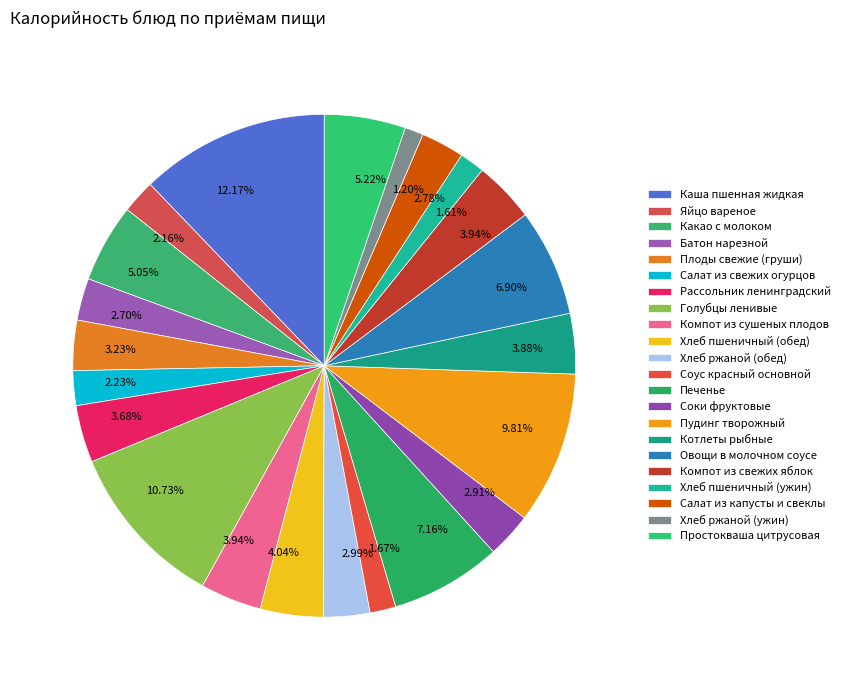

Approximately how many times larger is the value at Батон нарезной compared to Хлеб пшеничный (обед)?

0.7